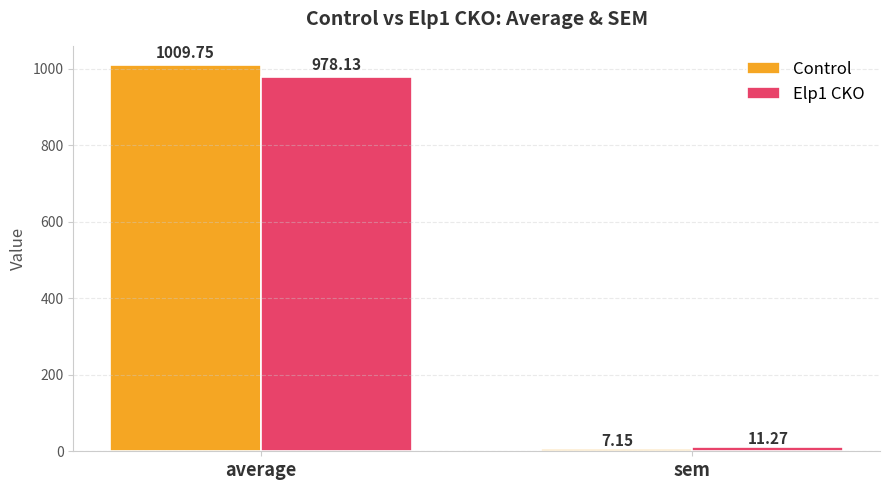

What is the difference between the highest and lowest values at average?

31.6